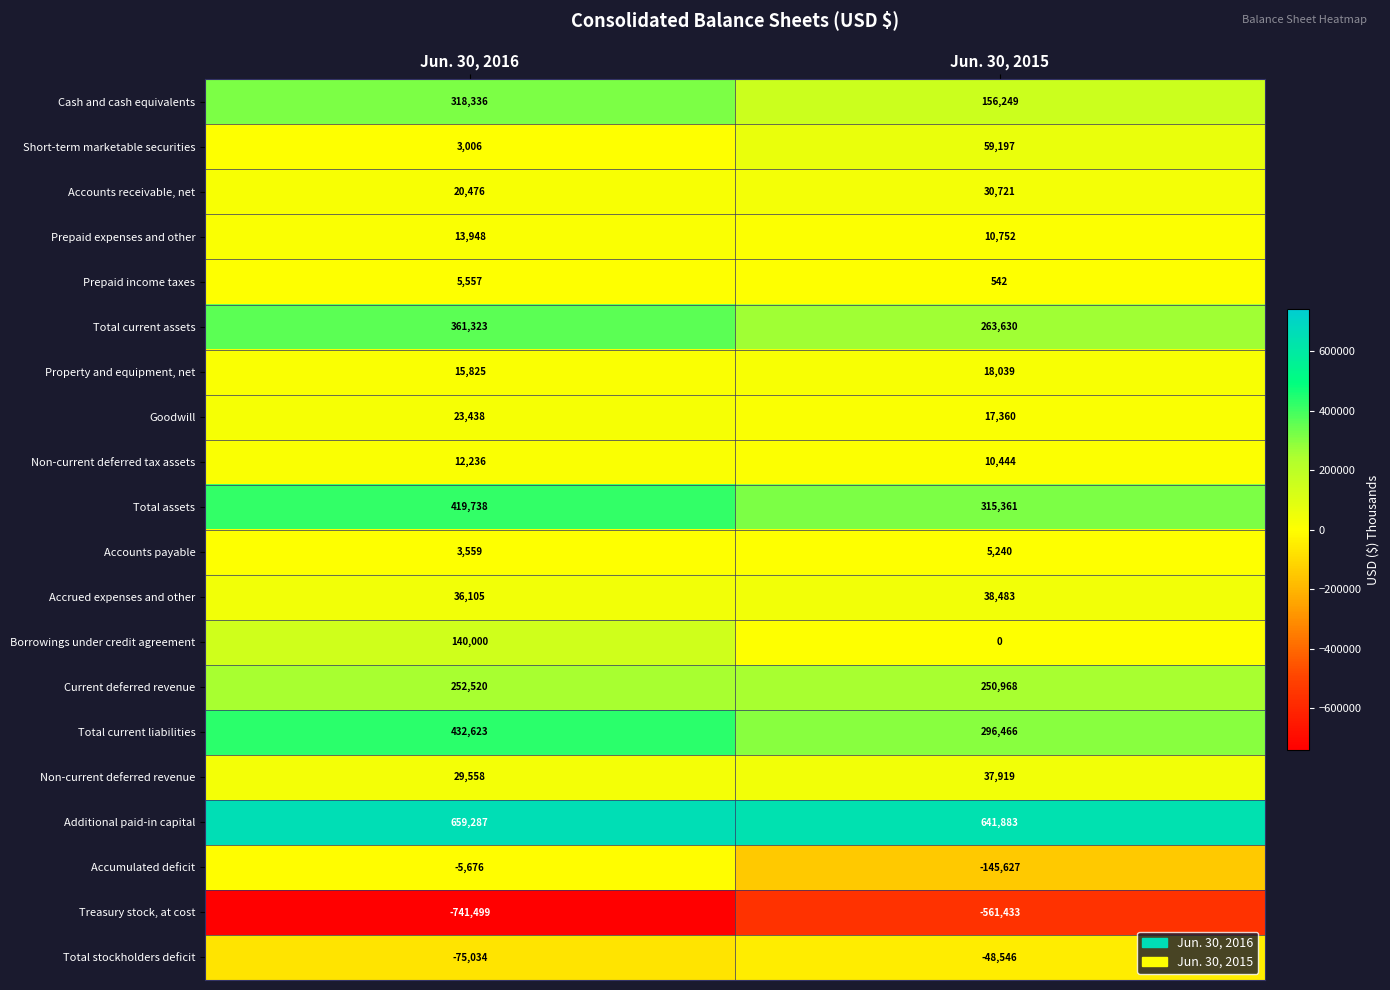

Rank the series at Jun. 30, 2016 from lowest to highest value.

Treasury stock, at cost, Total stockholders deficit, Accumulated deficit, Short-term marketable securities, Accounts payable, Prepaid income taxes, Non-current deferred tax assets, Prepaid expenses and other, Property and equipment, net, Accounts receivable, net, Goodwill, Non-current deferred revenue, Accrued expenses and other, Borrowings under credit agreement, Current deferred revenue, Cash and cash equivalents, Total current assets, Total assets, Total current liabilities, Additional paid-in capital